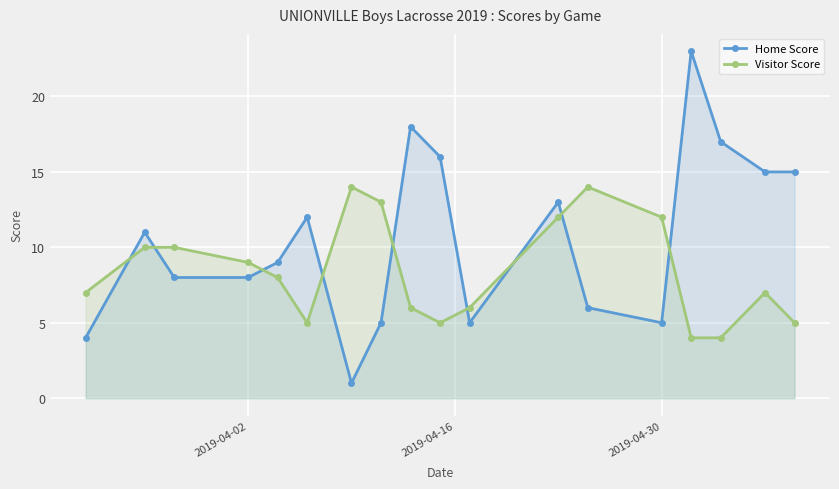

At how many categories does at least one series exceed 2?

18